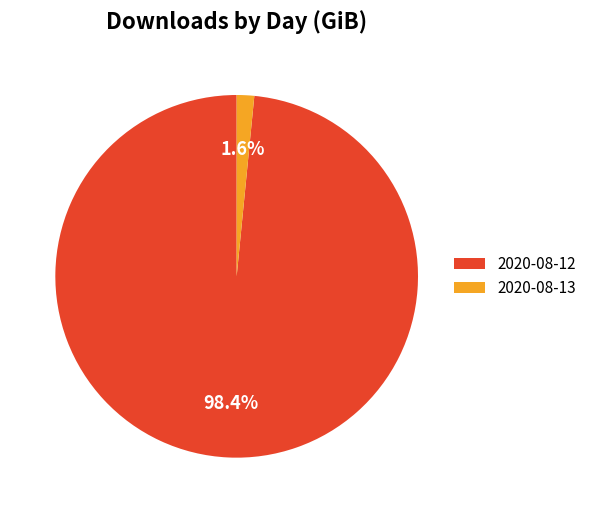

The 2020-08-13 slice represents 13% of the pie. True or false?

False